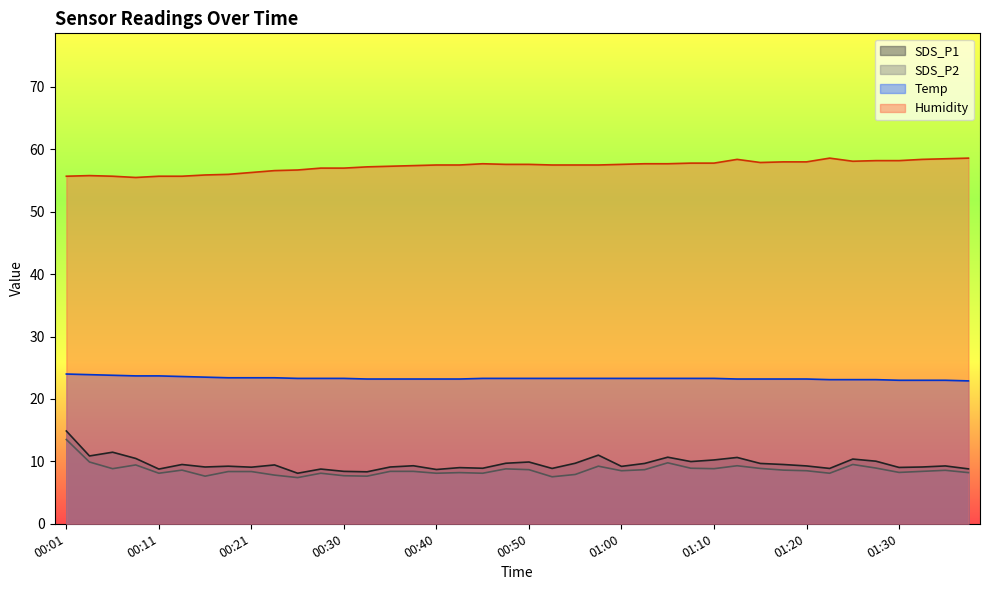

Reading left to right, list all the values displayed in this chart.

SDS_P1: 14.9	10.9	11.5	10.5	8.8	9.5	9.1	9.2	9.1	9.4	8.1	8.8	8.4	8.3	9.1	9.3	8.7	9.0	8.9	9.7	9.9	8.9	9.7	11.0	9.2	9.7	10.7	10.0	10.2	10.6	9.7	9.5	9.3	8.9	10.4	10.0	9.0	9.1	9.3	8.8
SDS_P2: 13.5	9.9	8.8	9.4	8.1	8.6	7.6	8.4	8.4	7.8	7.4	8.1	7.7	7.6	8.4	8.4	8.1	8.2	8.1	8.8	8.7	7.5	7.9	9.2	8.5	8.7	9.8	8.9	8.8	9.3	8.9	8.6	8.5	8.1	9.5	8.9	8.2	8.4	8.6	8.2
Temp: 24.0	23.9	23.8	23.7	23.7	23.6	23.5	23.4	23.4	23.4	23.3	23.3	23.3	23.2	23.2	23.2	23.2	23.2	23.3	23.3	23.3	23.3	23.3	23.3	23.3	23.3	23.3	23.3	23.3	23.2	23.2	23.2	23.2	23.1	23.1	23.1	23.0	23.0	23.0	22.9
Humidity: 55.7	55.8	55.7	55.5	55.7	55.7	55.9	56.0	56.3	56.6	56.7	57.0	57.0	57.2	57.3	57.4	57.5	57.5	57.7	57.6	57.6	57.5	57.5	57.5	57.6	57.7	57.7	57.8	57.8	58.4	57.9	58.0	58.0	58.6	58.1	58.2	58.2	58.4	58.5	58.6